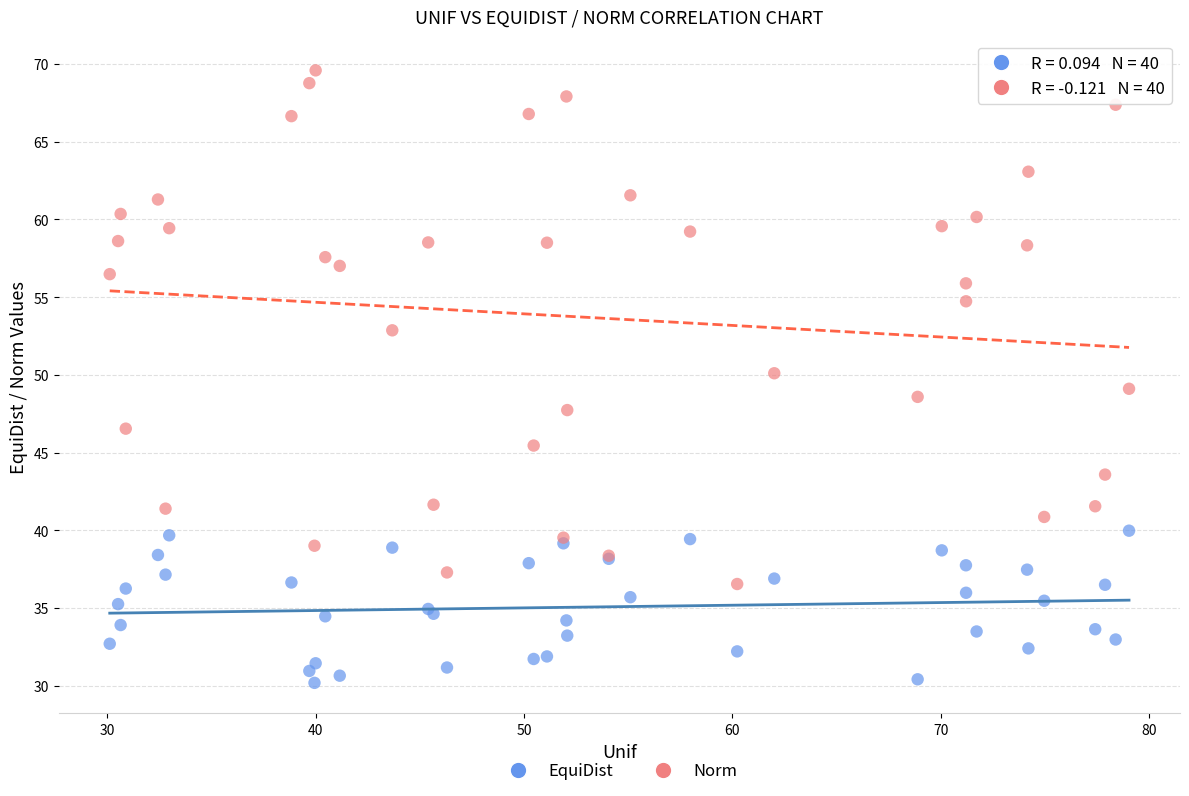

What is the X range (max minus min) for the scatter plot?

48.9